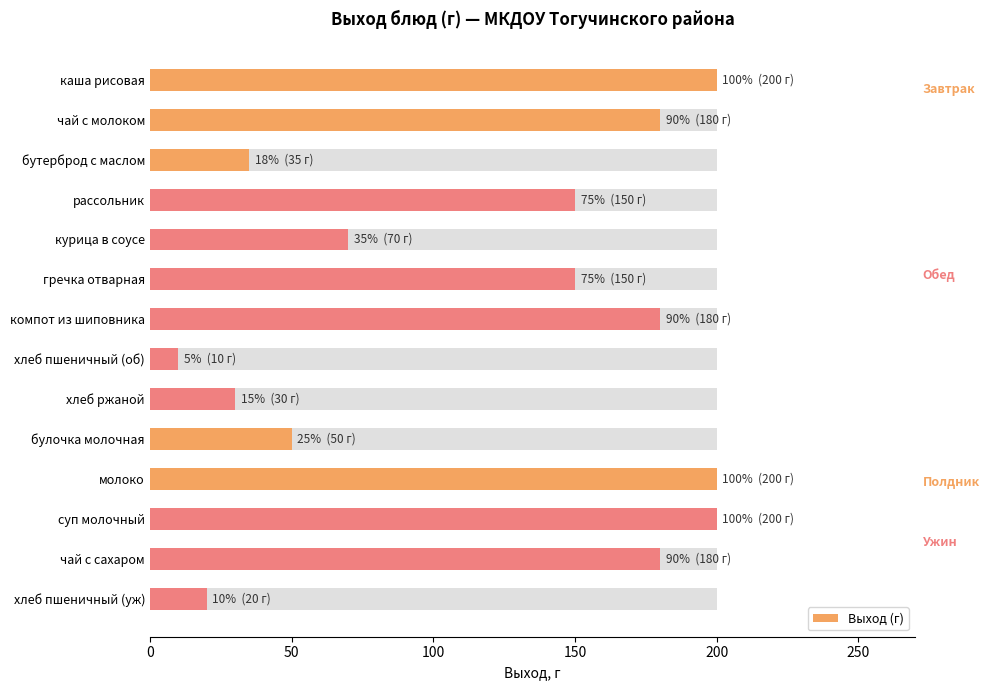

What is the difference between the maximum and minimum values?

190